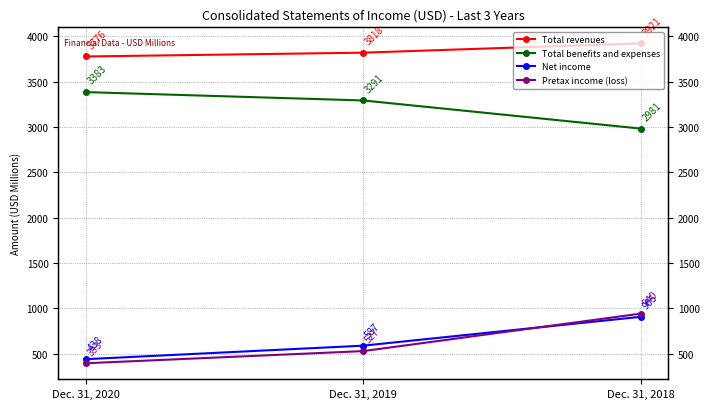

Count the number of data series in this chart.

4